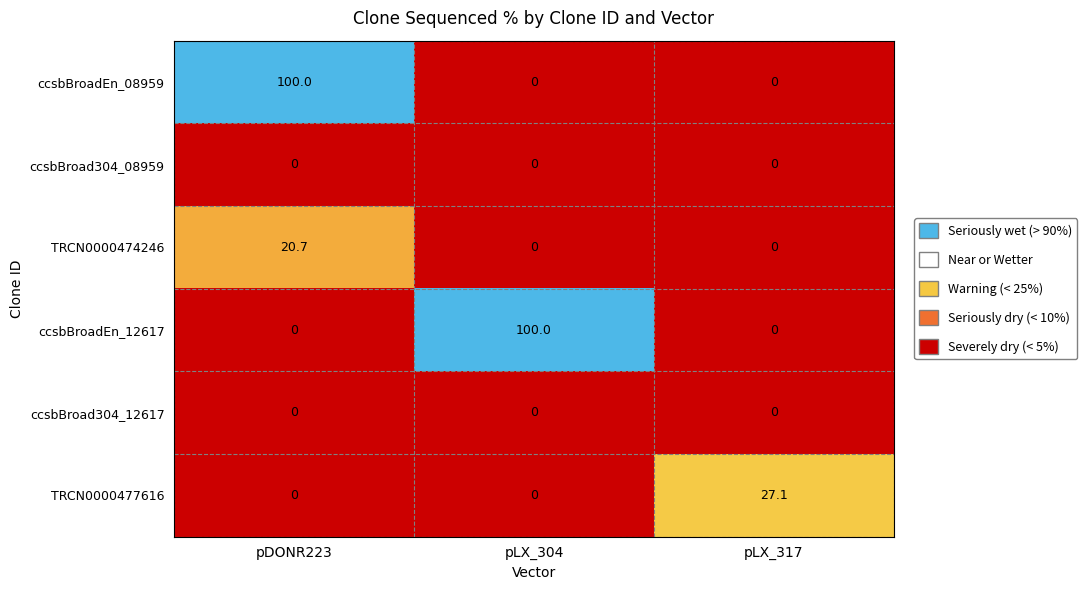

Reading left to right, list all the values displayed in this chart.

ccsbBroadEn_08959: pDONR223=100.0	pLX_304=0.0	pLX_317=0.0
ccsbBroad304_08959: pDONR223=0.0	pLX_304=0.0	pLX_317=0.0
TRCN0000474246: pDONR223=20.7	pLX_304=0.0	pLX_317=0.0
ccsbBroadEn_12617: pDONR223=0.0	pLX_304=100.0	pLX_317=0.0
ccsbBroad304_12617: pDONR223=0.0	pLX_304=0.0	pLX_317=0.0
TRCN0000477616: pDONR223=0.0	pLX_304=0.0	pLX_317=27.1